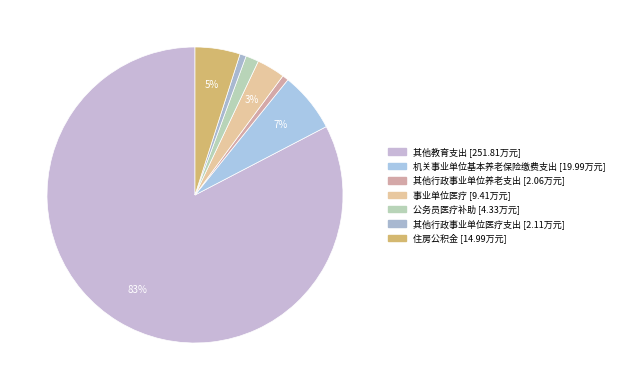

What is the largest slice in the pie chart?

其他教育支出